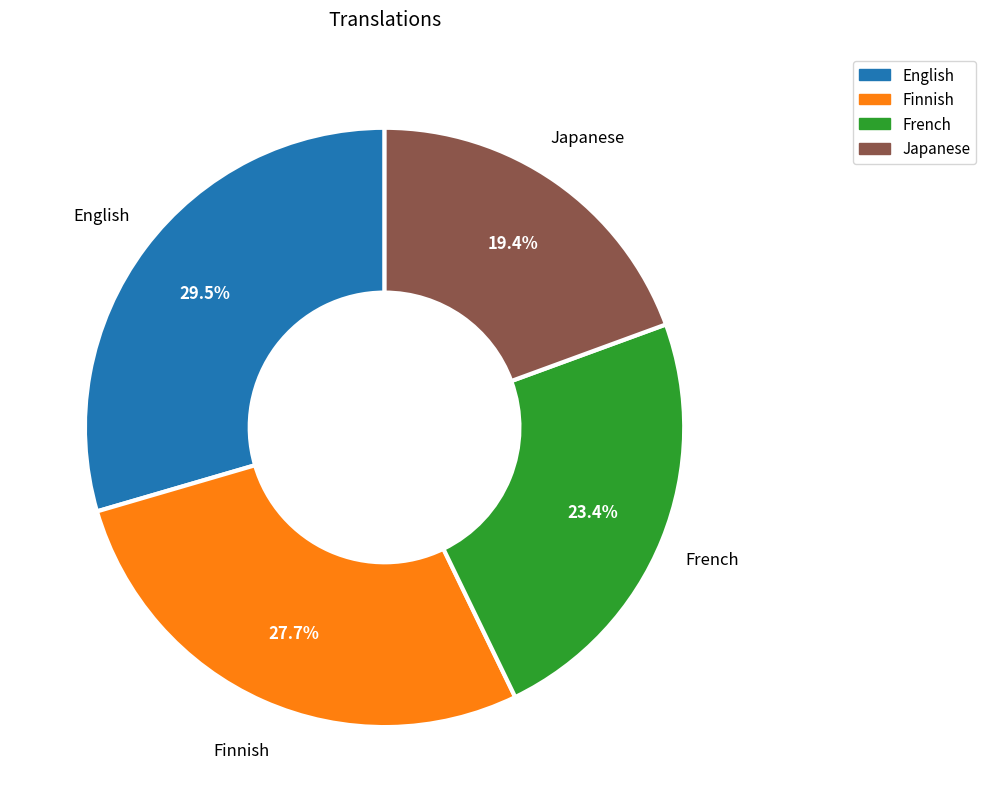

To the nearest percent, what is the difference between the largest and smallest slice percentages?

10%